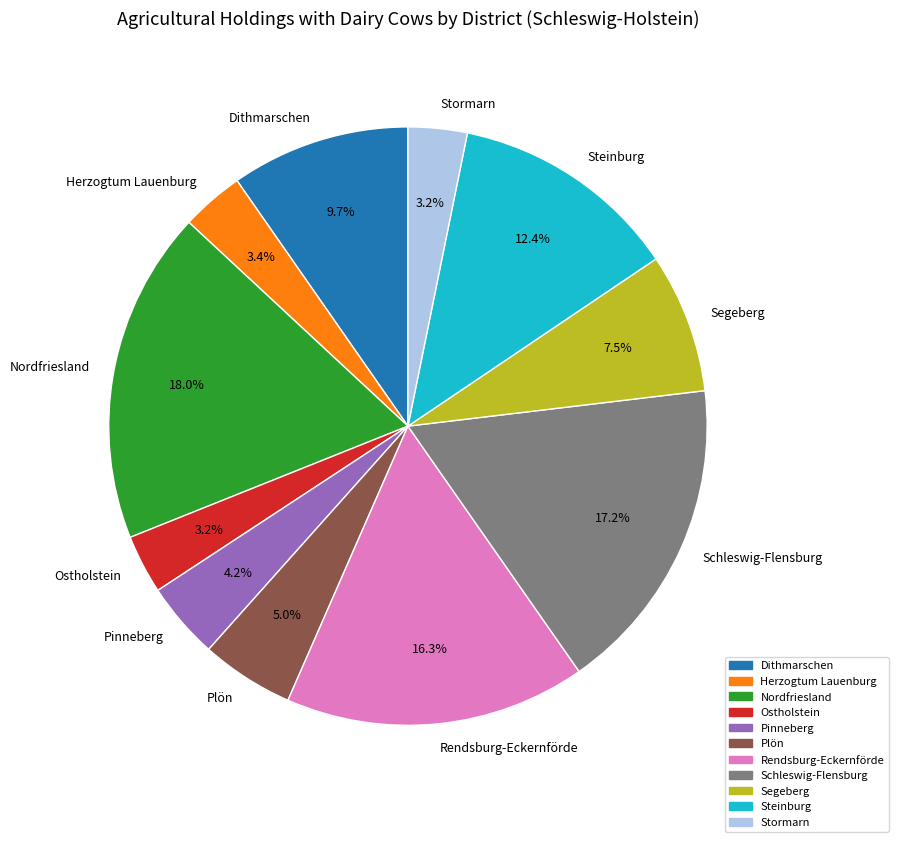

What percentage is the Ostholstein slice, to the nearest percent?

3%